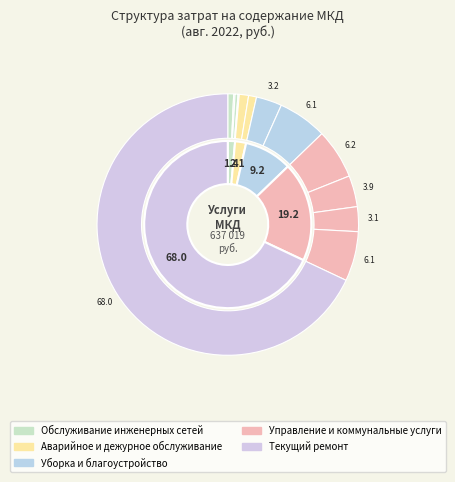

Is it true that Подметание прилегающей территории is 6% of the pie?

True